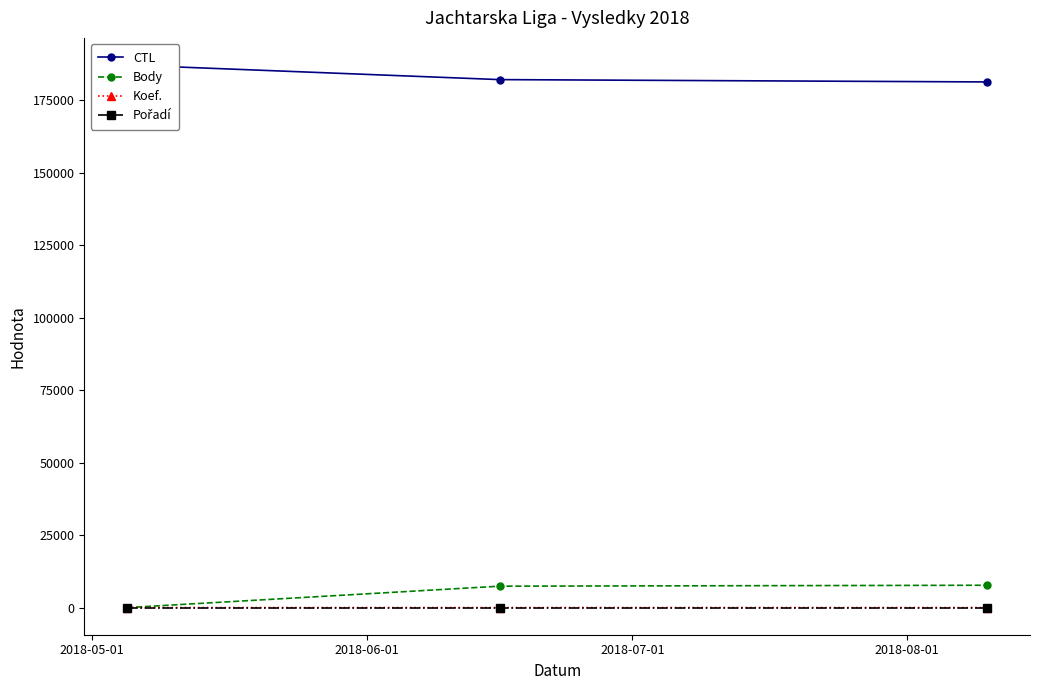

How many values in Koef. are above zero?

2